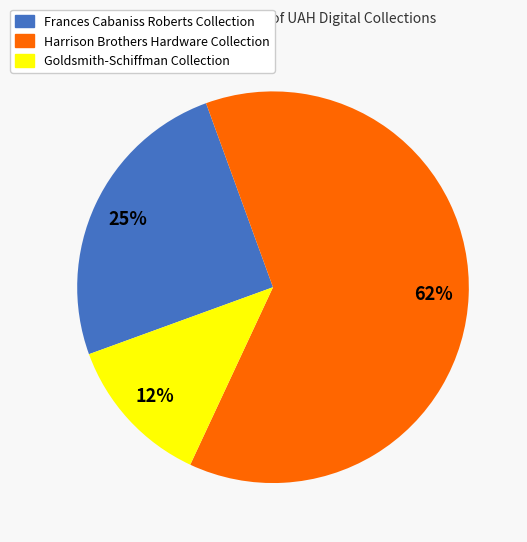

To the nearest percent, what is the average slice percentage?

33%